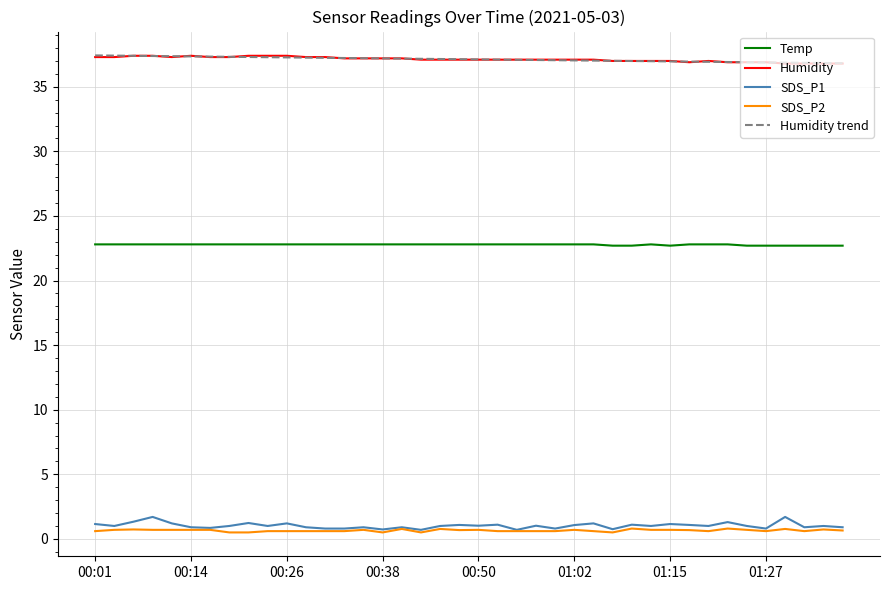

What is the highest value of the Temp series?

22.8